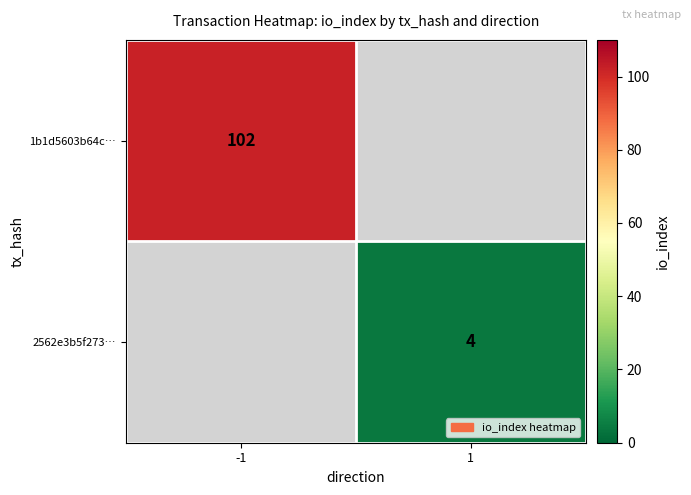

True or false: 1b1d5603b64c… has a value of 102 at -1.

True